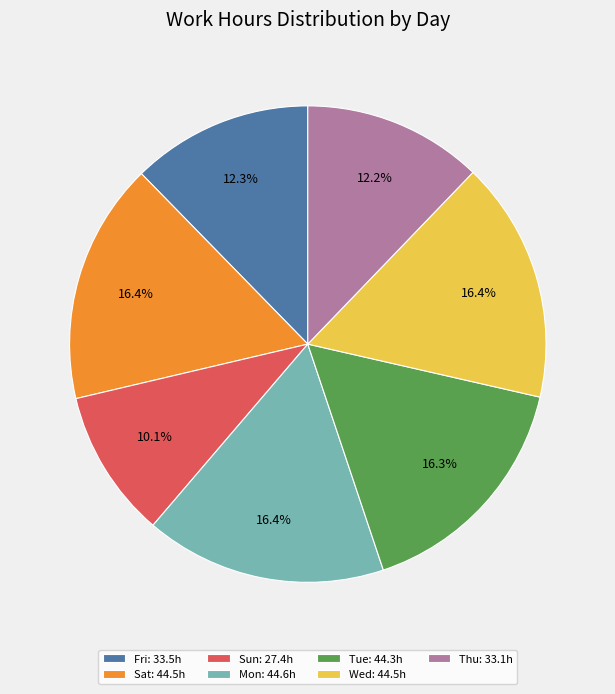

To the nearest percent, what is the difference between the largest and smallest slice percentages?

6%